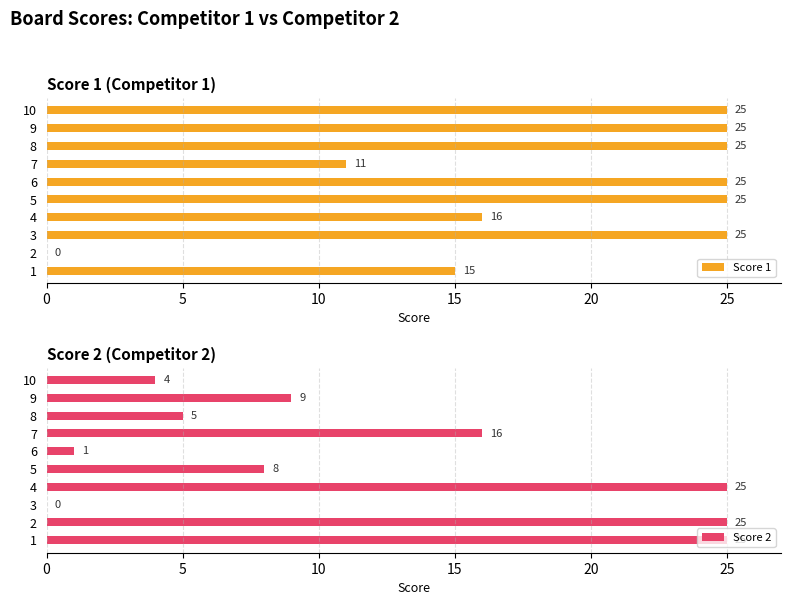

What is the highest value of the Score 1 series?

25